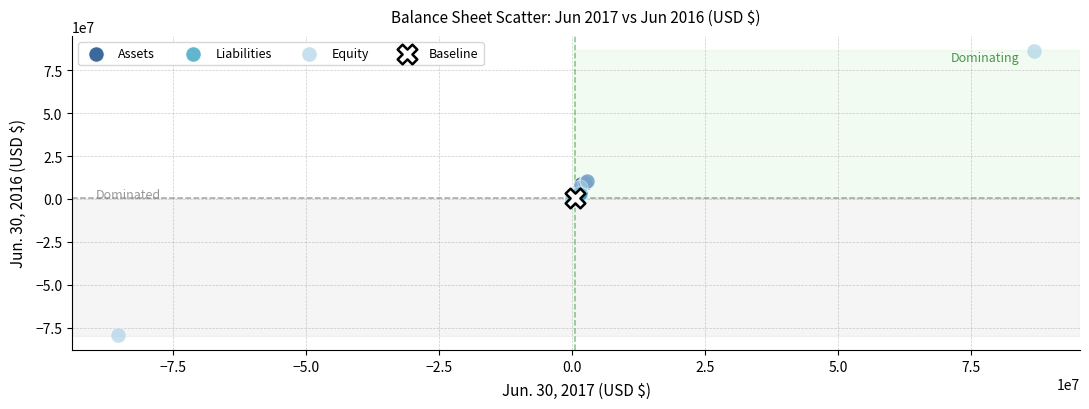

What are all the series names shown in the legend?

Assets, Liabilities, Equity, Baseline